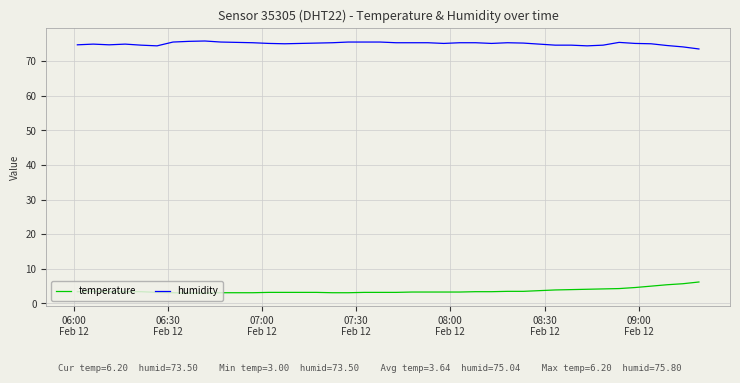

What are all the series names shown in the legend?

temperature, humidity